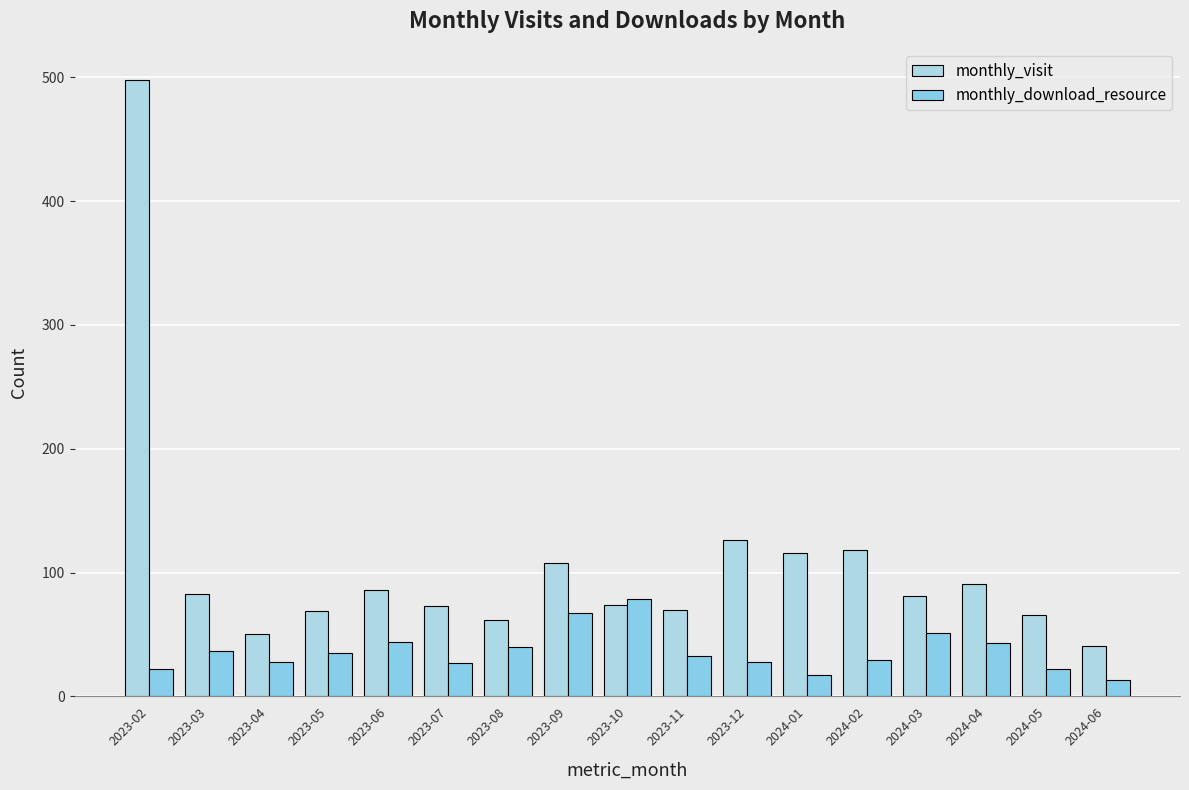

How many categories are shown in the chart?

17